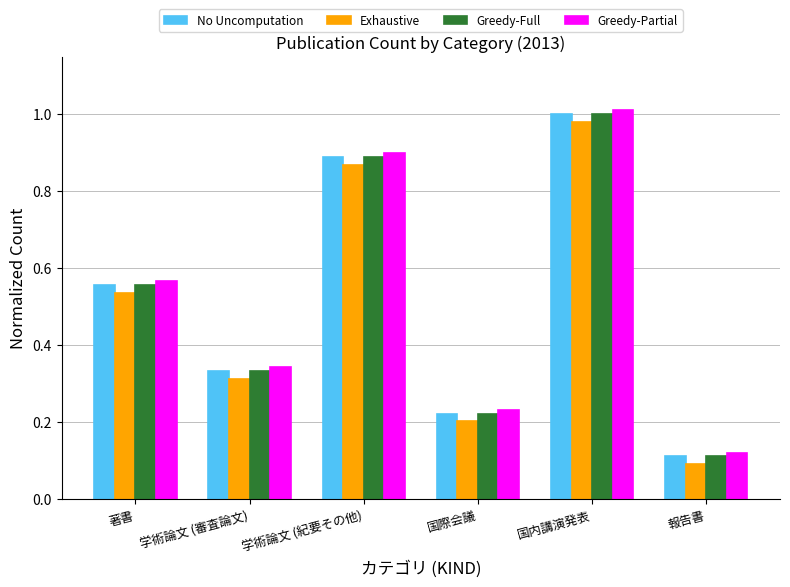

How many bars are there in total?

24